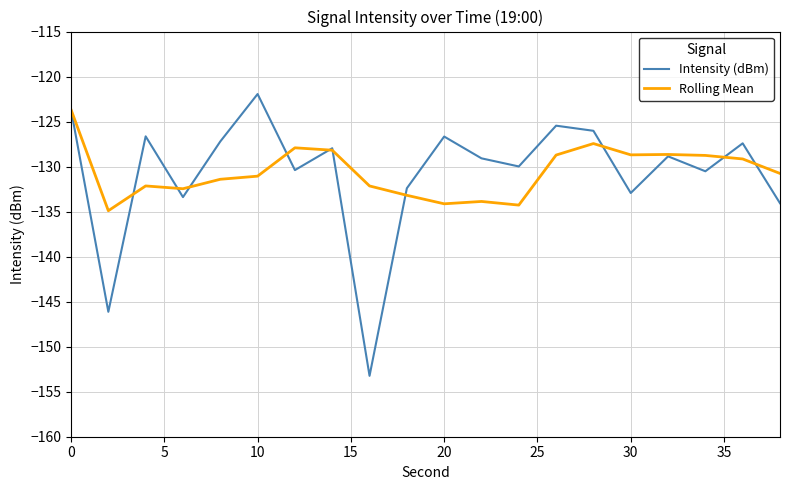

What is the highest value of the Rolling Mean series?

-123.7